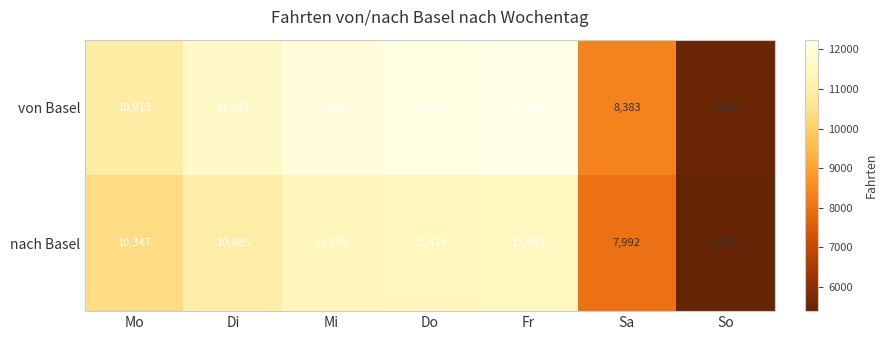

Rank the series by their average value, from highest to lowest.

von Basel, nach Basel